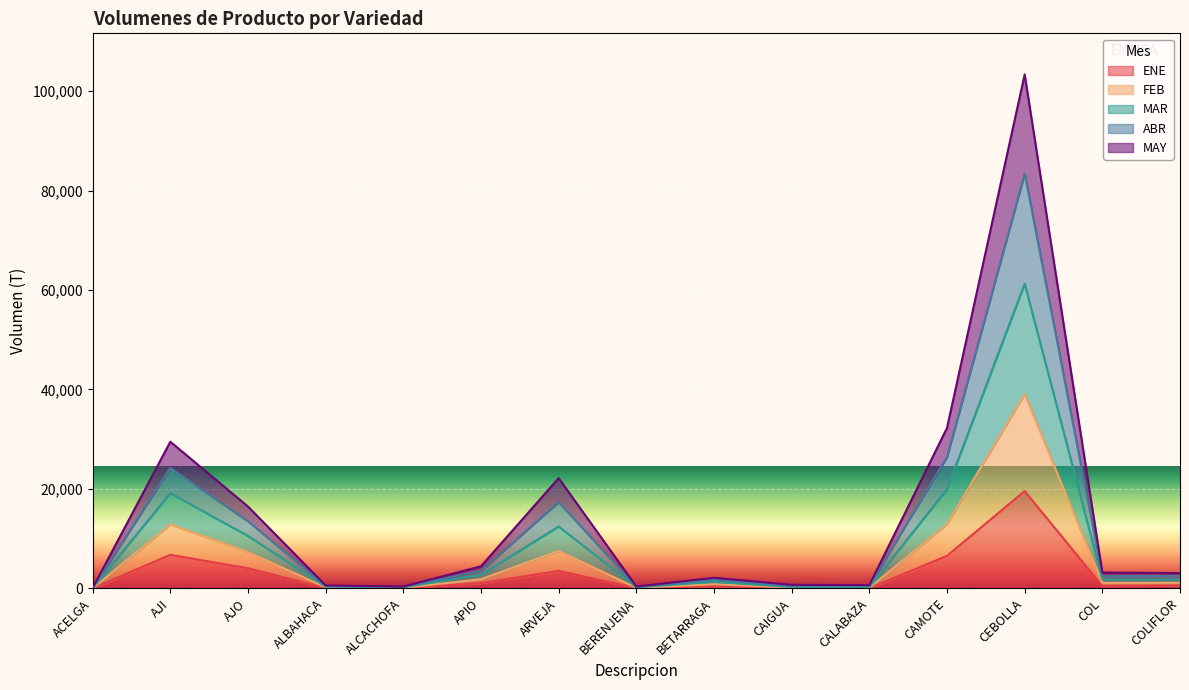

Which has a higher value, CALABAZA or AJO?

AJO